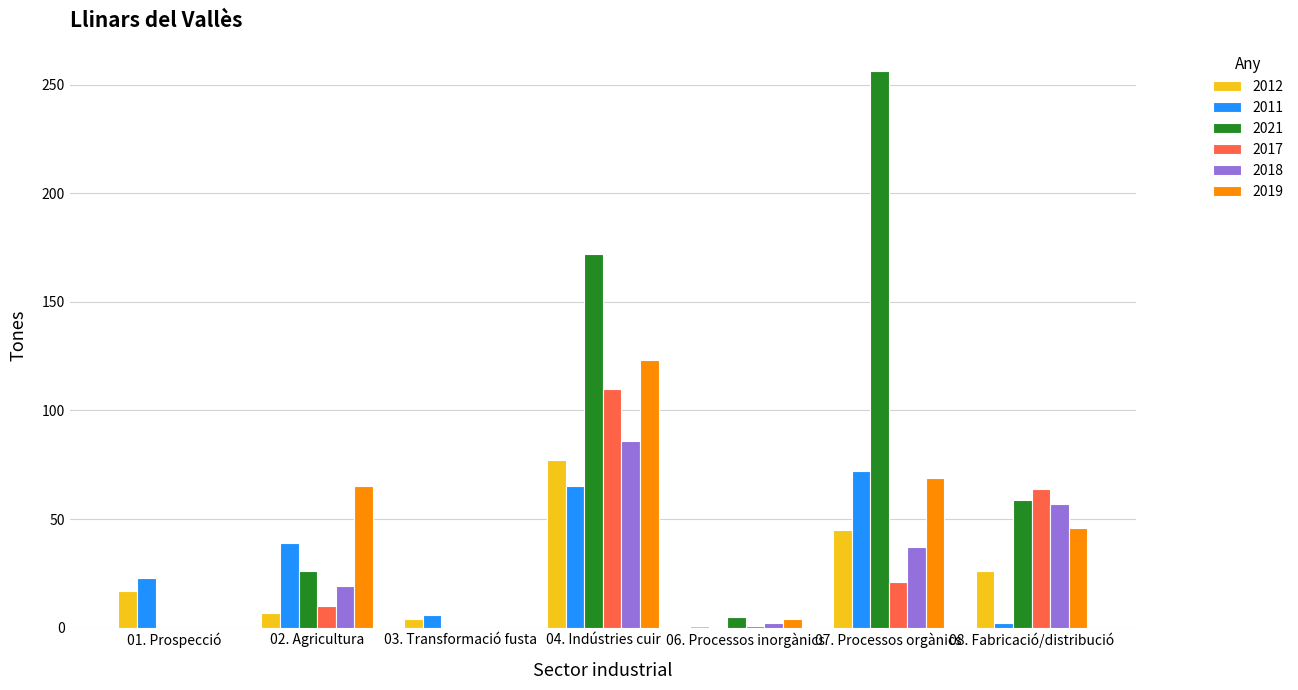

What is the maximum value shown in the chart?

256